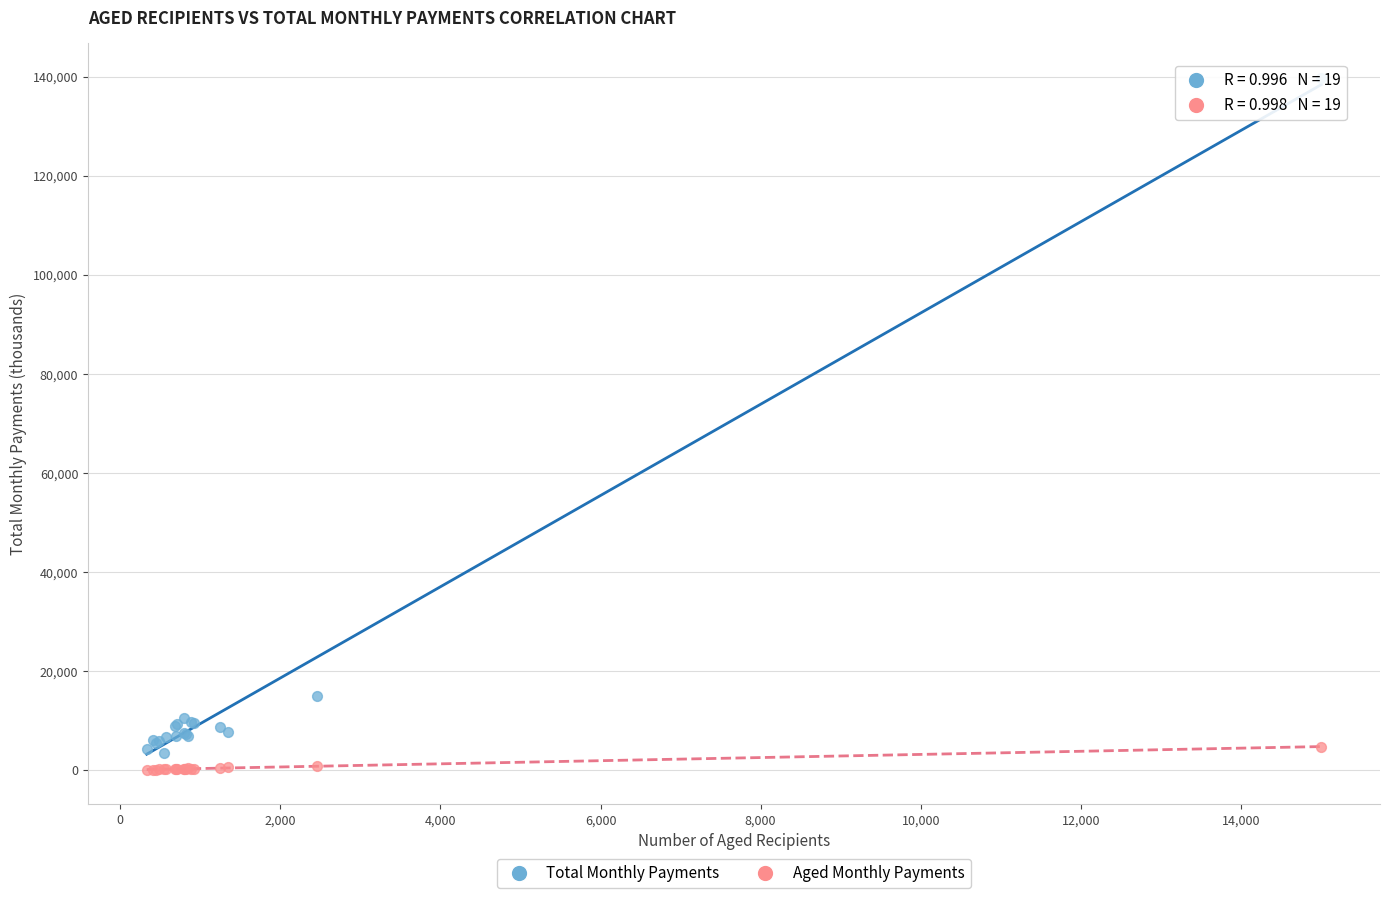

Which series has the largest Y range (max minus min)?

Total Monthly Payments